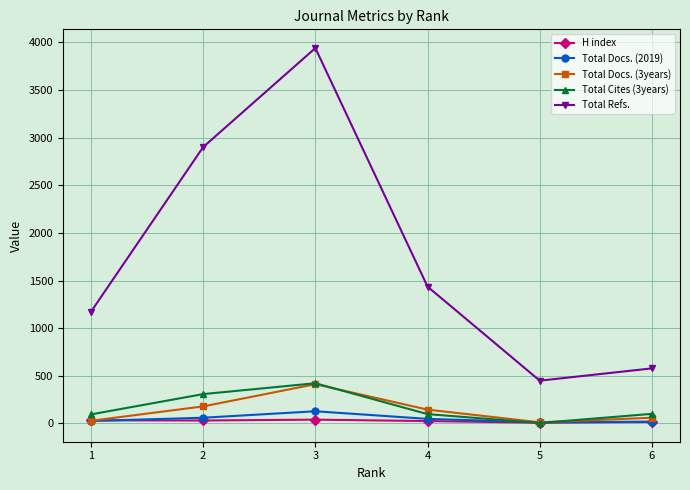

True or false: Total Docs. (3years) has more than 2 points higher than both neighbors.

False